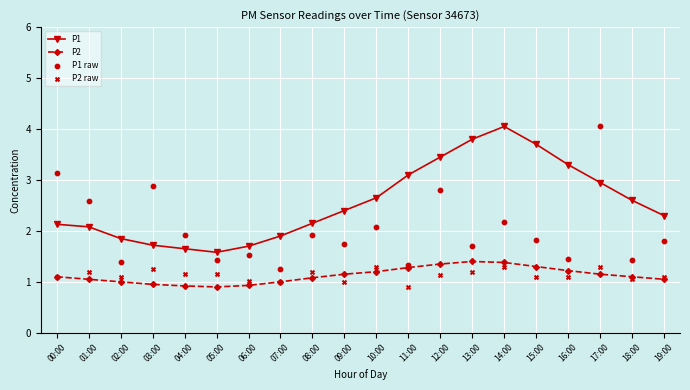

What are all the series names shown in the legend?

P1, P2, P1 raw, P2 raw